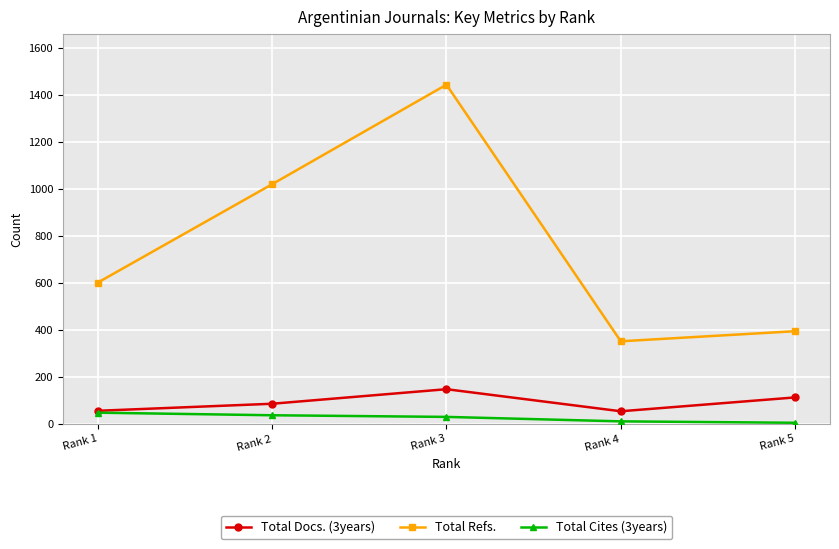

Is the value of Total Refs. at Rank 5 greater than the value of Total Docs. (3years) at Rank 2?

Yes